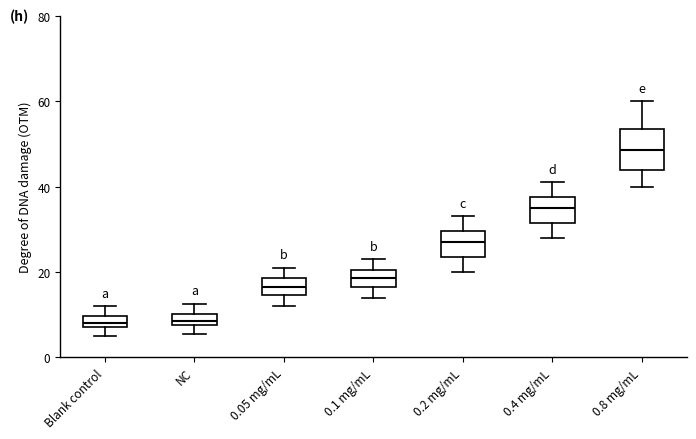

Where is the lower edge of the box for NC on the y-axis? The values are not printed on the chart, so give them approximately, as read against the axis.

8